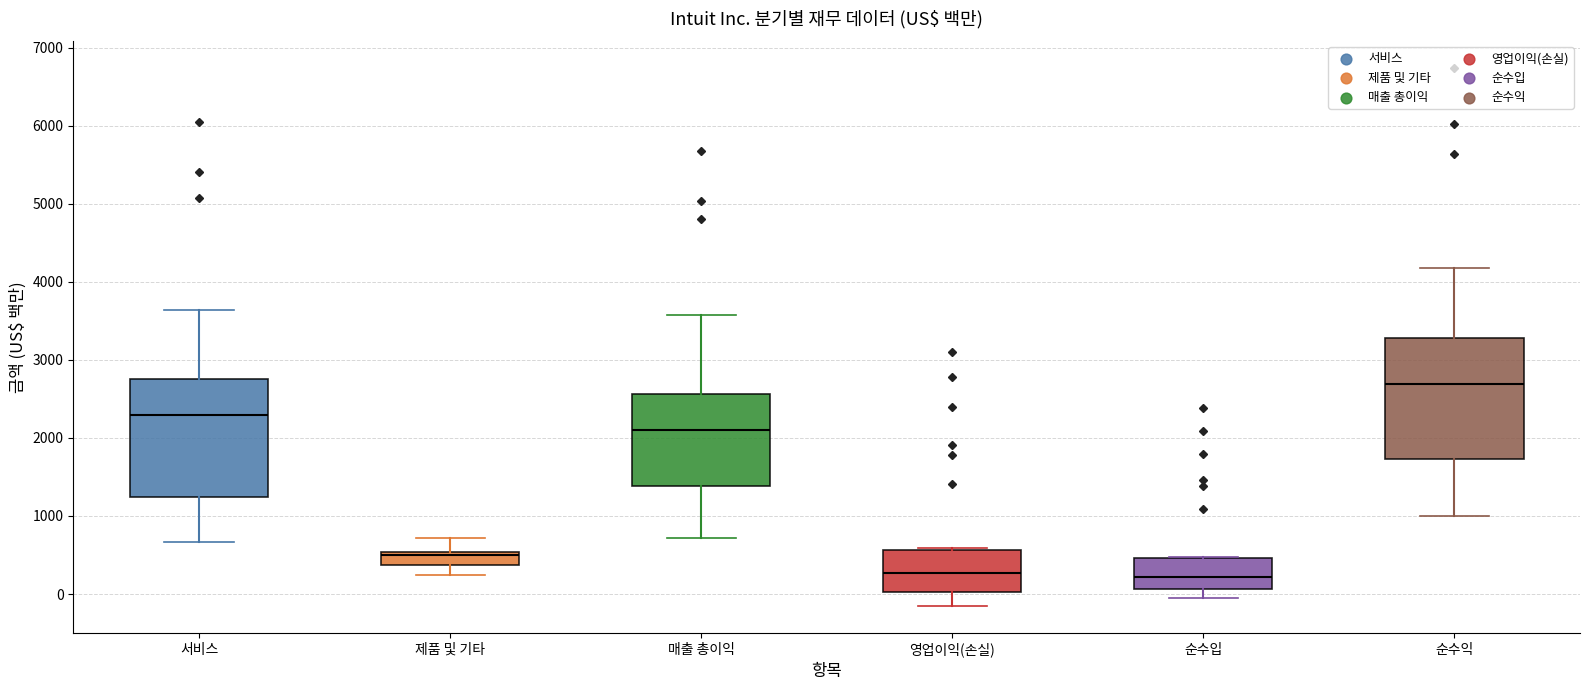

Where does the median line of the box for 매출 총이익 sit on the y-axis? The values are not printed on the chart, so give them approximately, as read against the axis.

2100